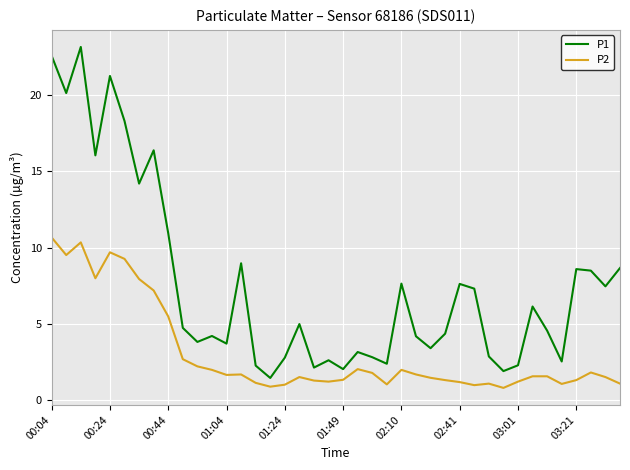

True or false: P1 and P2 intersect in this chart.

False